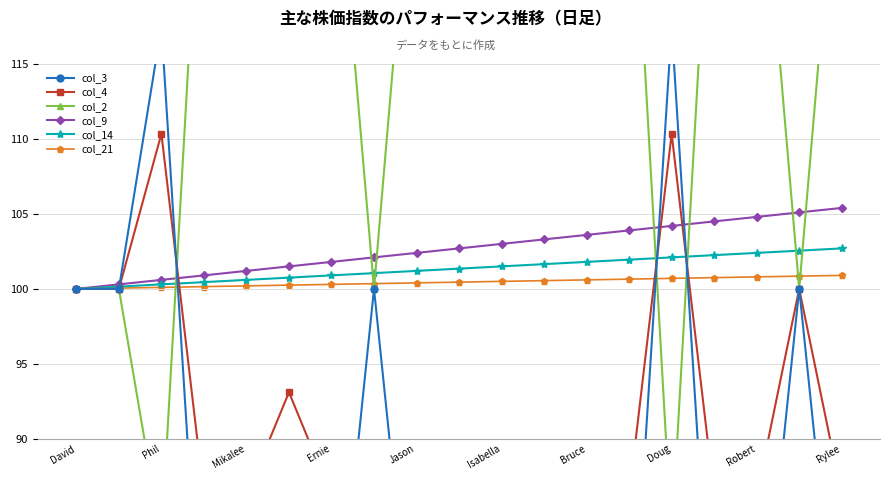

Reading left to right, what are all the values shown in this chart?

col_3: 100.0	100.0	117.5	72.5	72.5	85.0	72.5	100.0	72.5	72.5	72.5	72.5	72.5	72.5	117.5	72.5	72.5	100.0	72.5
col_4: 100.0	100.0	110.3	86.2	86.2	93.1	86.2	86.2	86.2	86.2	86.2	86.2	86.2	86.2	110.3	86.2	86.2	100.0	86.2
col_2: 100.0	100.0	83.3	133.3	133.3	116.7	133.3	100.0	133.3	133.3	133.3	133.3	133.3	133.3	83.3	133.3	133.3	100.0	133.3
col_9: 100.0	100.3	100.6	100.9	101.2	101.5	101.8	102.1	102.4	102.7	103.0	103.3	103.6	103.9	104.2	104.5	104.8	105.1	105.4
col_14: 100.0	100.2	100.3	100.5	100.6	100.8	100.9	101.0	101.2	101.3	101.5	101.7	101.8	102.0	102.1	102.2	102.4	102.5	102.7
col_21: 100.0	100.0	100.1	100.2	100.2	100.2	100.3	100.3	100.4	100.5	100.5	100.5	100.6	100.7	100.7	100.8	100.8	100.8	100.9